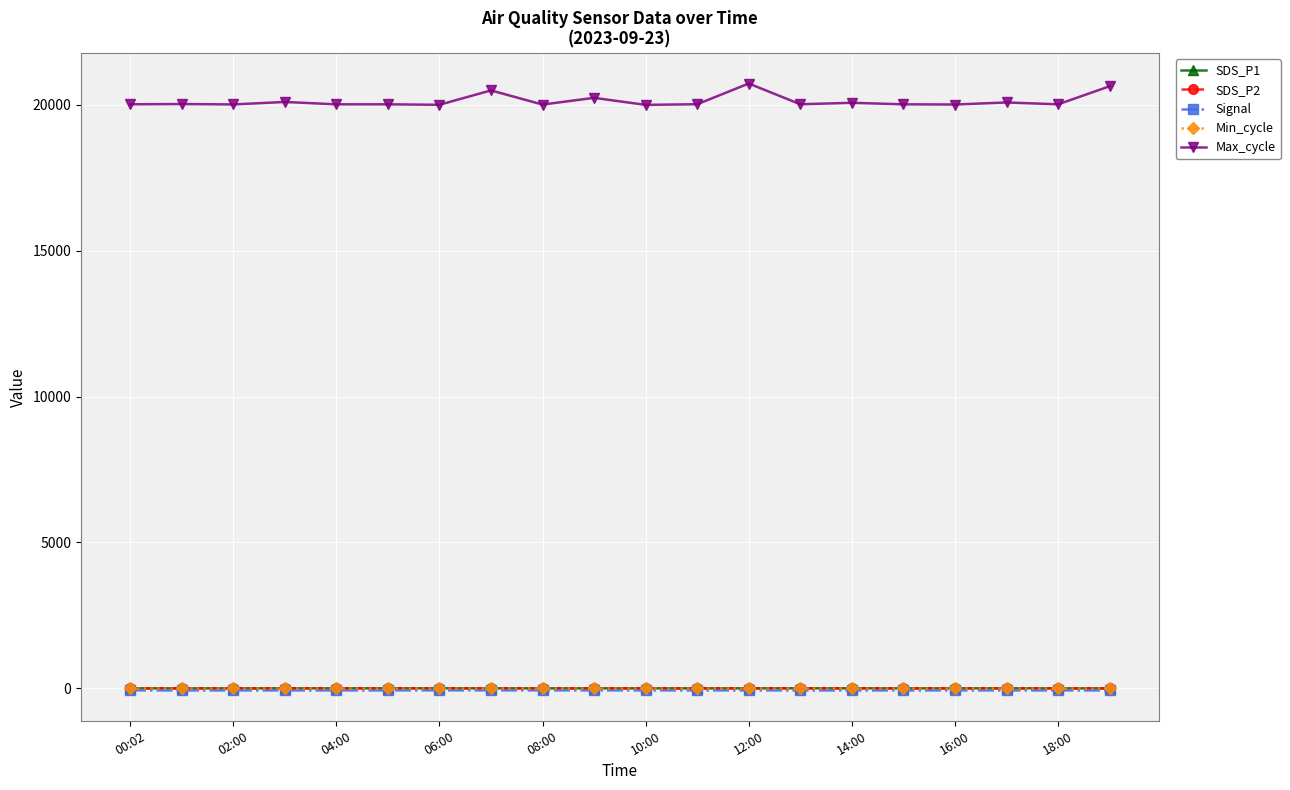

True or false: SDS_P2 has more than 0 points higher than both neighbors.

True